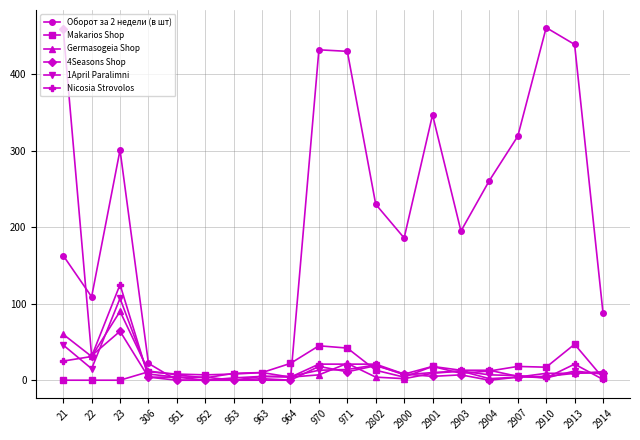

True or false: Nicosia Strovolos has more than 0 points higher than both neighbors.

True